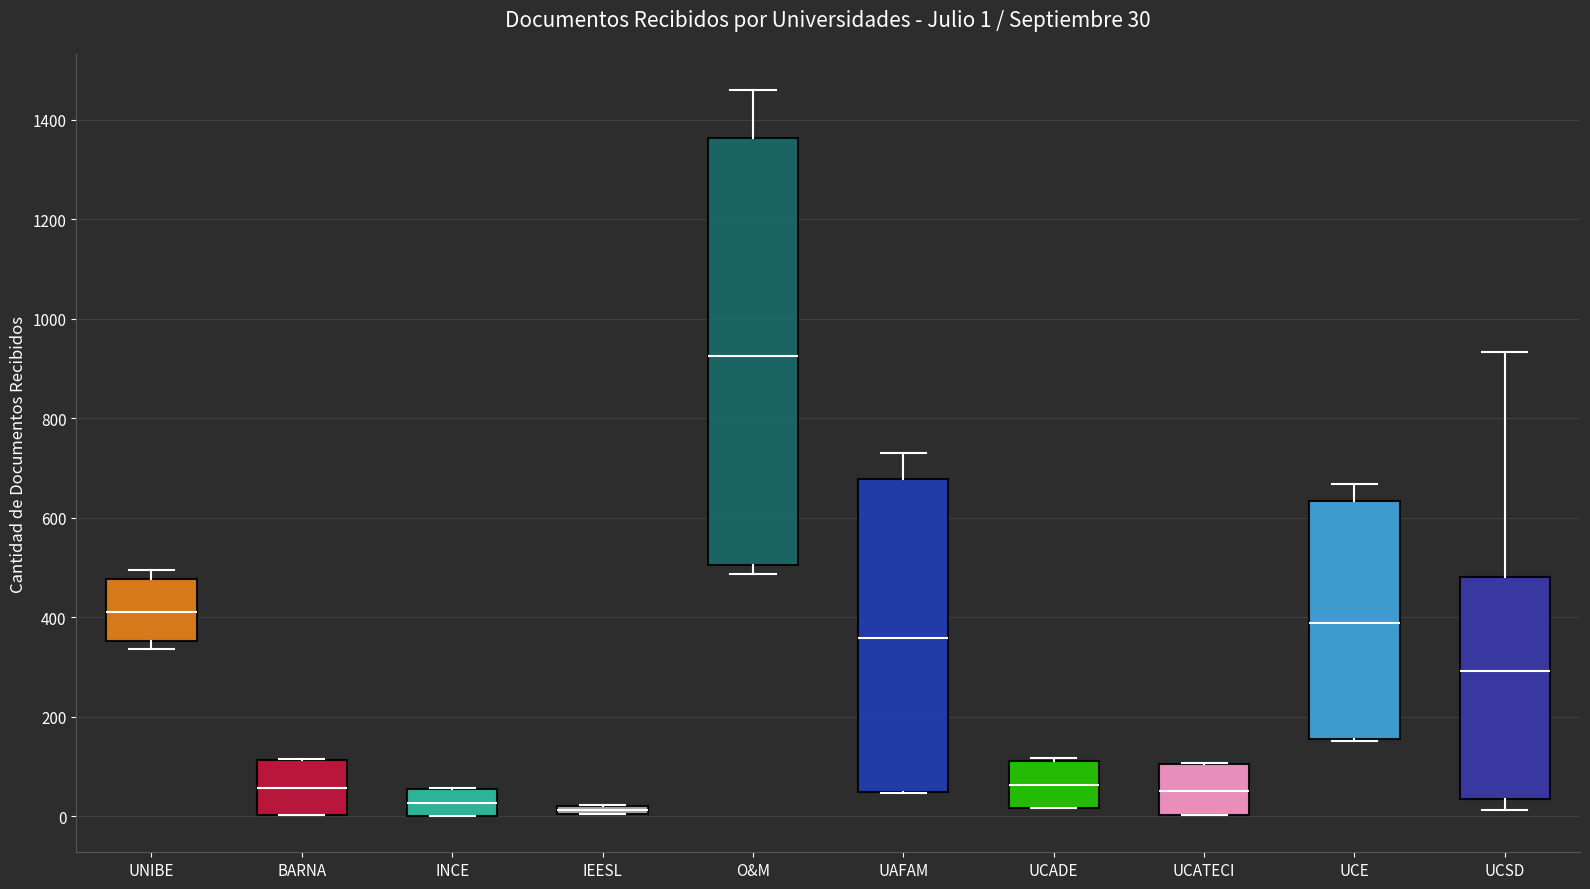

Comparing the boxes themselves (not the whiskers), which one is the tallest?

O&M